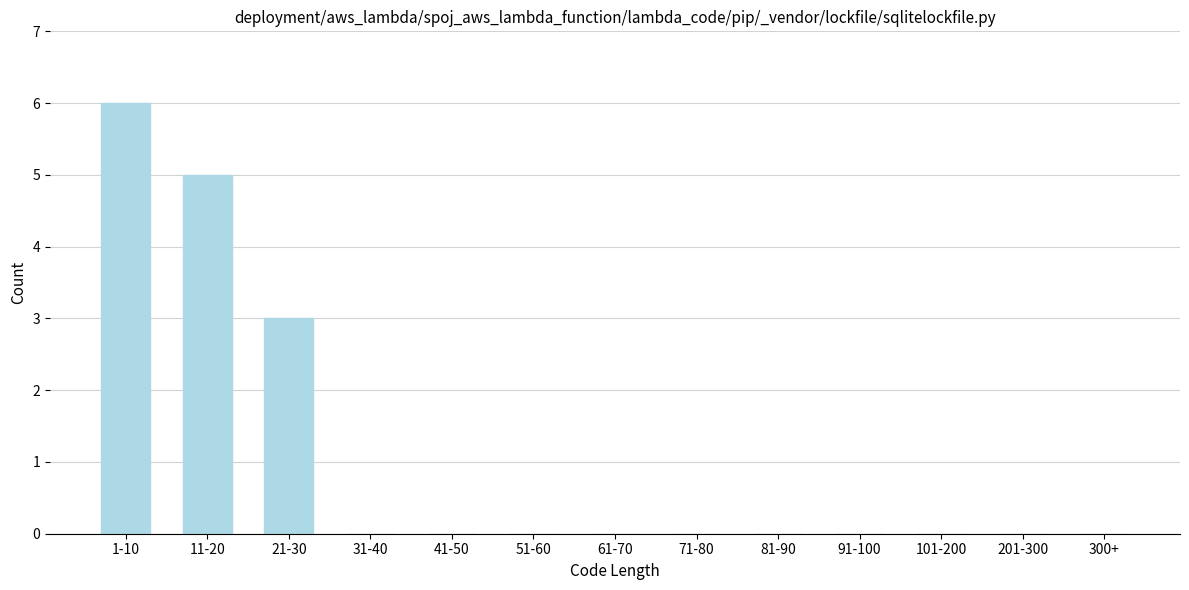

Reading left to right, list all the values displayed in this chart.

1-10=6	11-20=5	21-30=3	31-40=0	41-50=0	51-60=0	61-70=0	71-80=0	81-90=0	91-100=0	101-200=0	201-300=0	300+=0